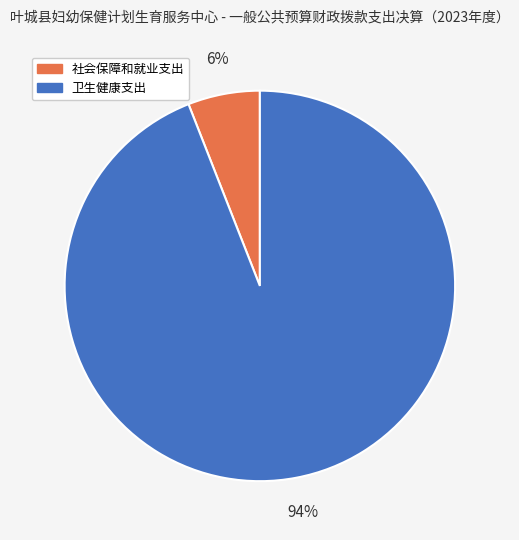

Is the sum of 卫生健康支出 and 社会保障和就业支出 greater than half?

Yes